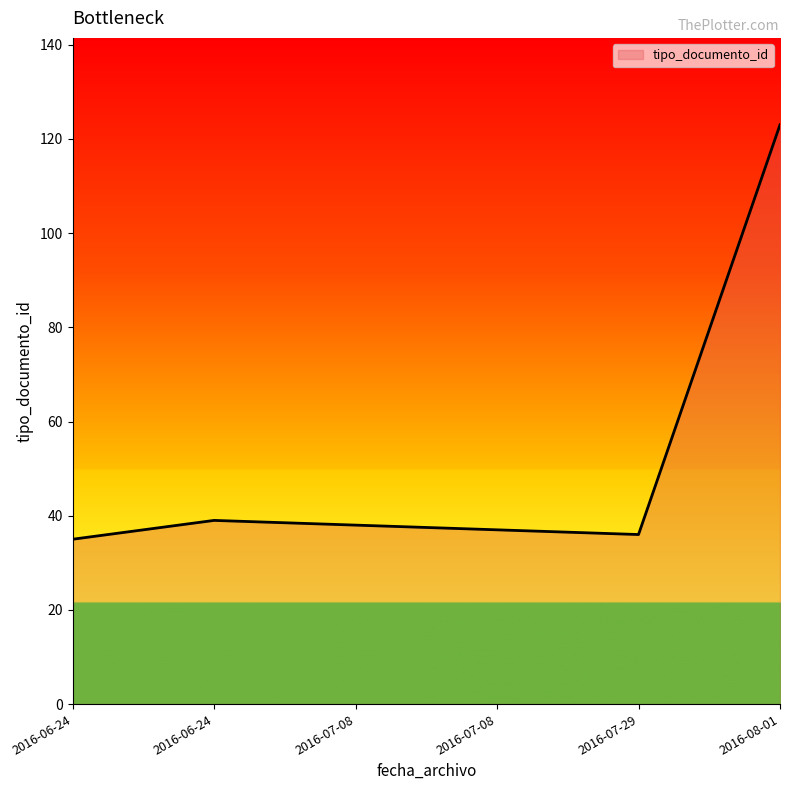

Is this an area chart (filled region under the line)?

Yes